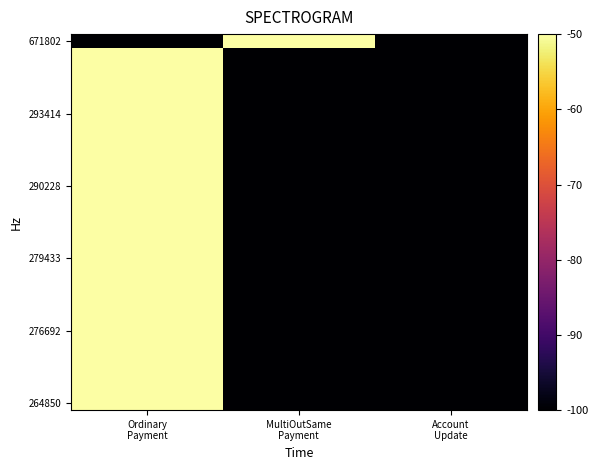

Count the number of data series in this chart.

26